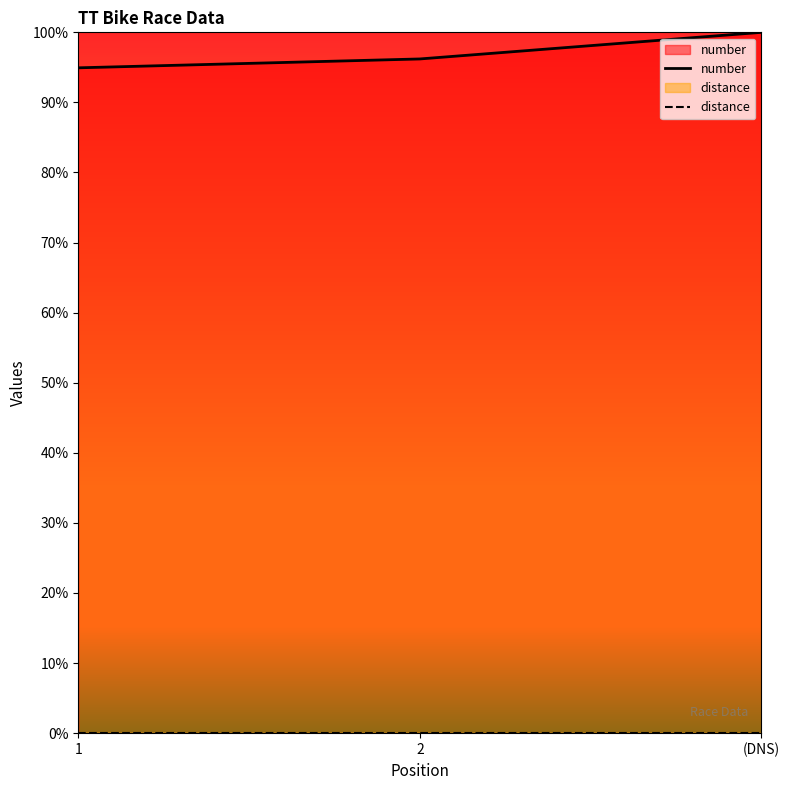

What is the label of the 2nd point from the right?

2